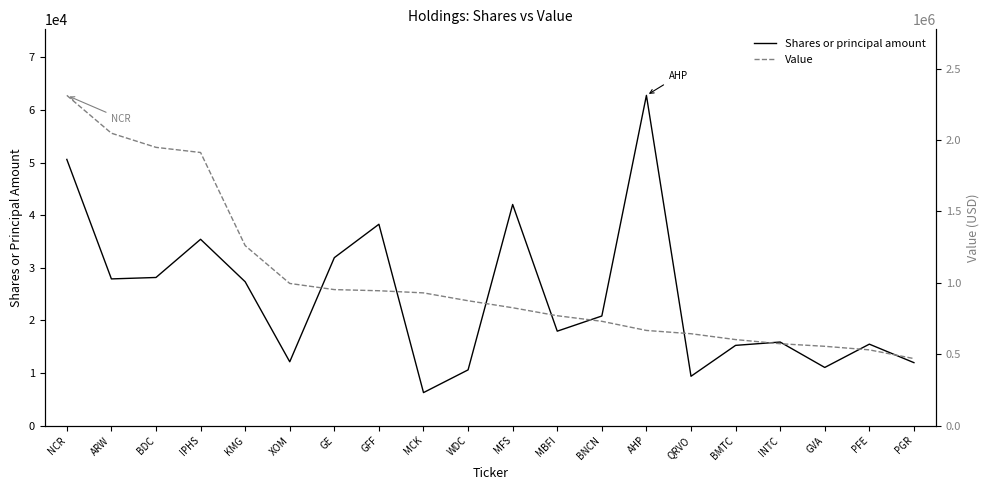

True or false: Shares or principal amount and Value intersect in this chart.

False